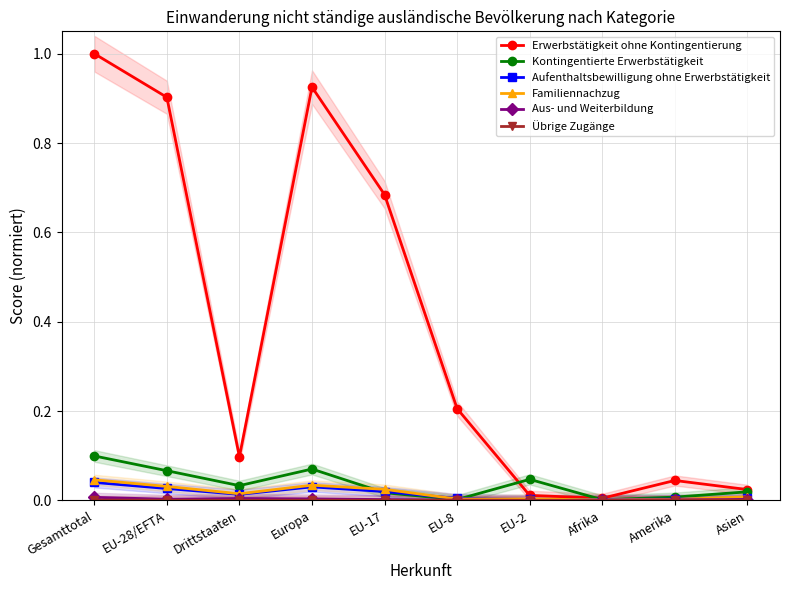

The value of Erwerbstätigkeit ohne Kontingentierung at EU-2 is 0.0. True or false?

False